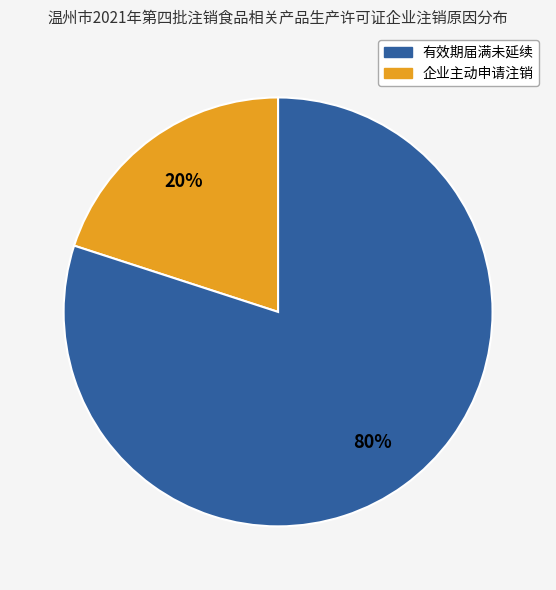

Does any single category account for the majority?

Yes